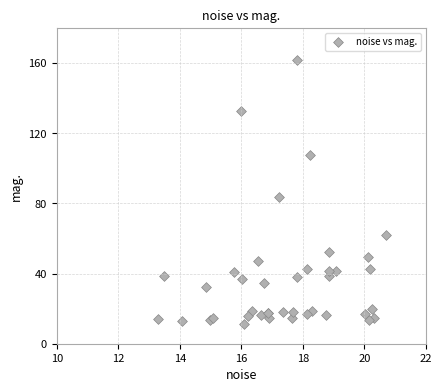

What Y value in the scatter plot is closest to 86?

83.7